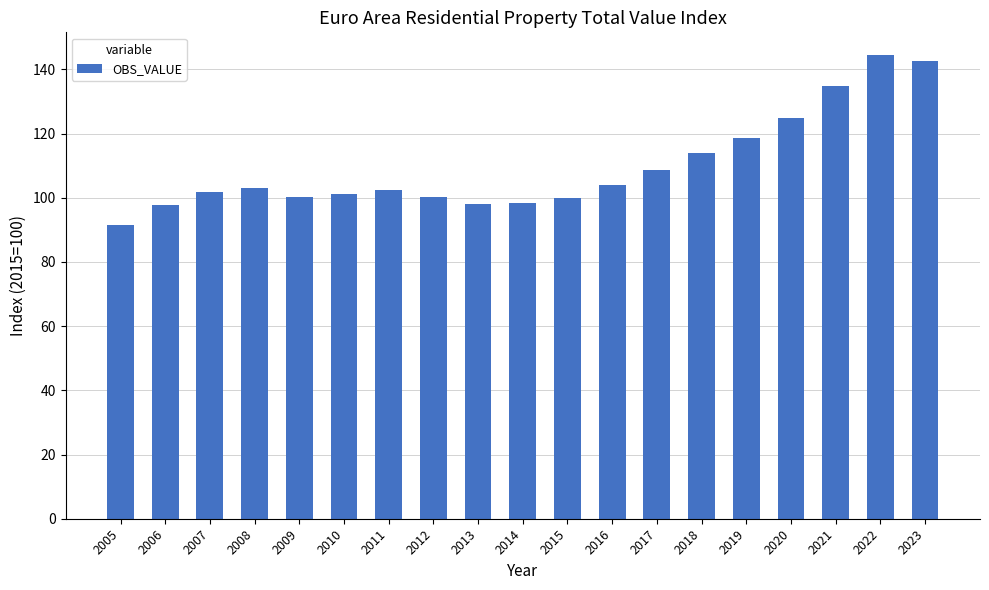

The chart shows a value of 252.9 at 2022. True or false?

False